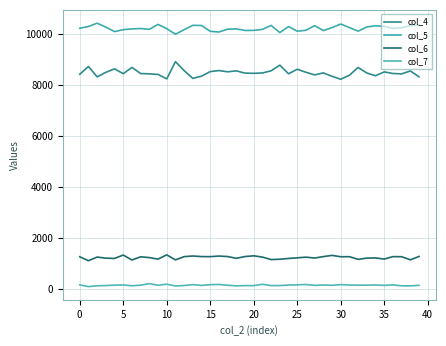

Reading right to left, transcribe all the data shown in this chart.

col_4: 8335	8565	8449	8465	8527	8377	8484	8701	8398	8238	8355	8488	8410	8513	8632	8453	8794	8571	8485	8471	8479	8568	8531	8581	8539	8361	8271	8578	8929	8253	8428	8451	8463	8704	8457	8648	8511	8332	8740	8435
col_5: 10362	10350	10261	10238	10314	10341	10293	10128	10268	10408	10268	10152	10345	10163	10127	10308	10072	10353	10198	10159	10155	10218	10206	10094	10122	10351	10358	10186	10008	10225	10393	10201	10232	10217	10187	10111	10287	10442	10310	10243
col_6: 1276	1144	1266	1269	1173	1219	1211	1161	1267	1265	1318	1270	1214	1248	1222	1197	1167	1153	1251	1301	1273	1203	1272	1292	1268	1271	1294	1269	1142	1339	1172	1231	1262	1137	1331	1198	1209	1252	1109	1264
col_7: 140	121	122	159	140	157	148	148	153	170	143	154	140	175	161	152	133	131	182	130	130	122	144	175	167	138	168	134	116	186	144	208	146	125	155	149	132	124	91	159